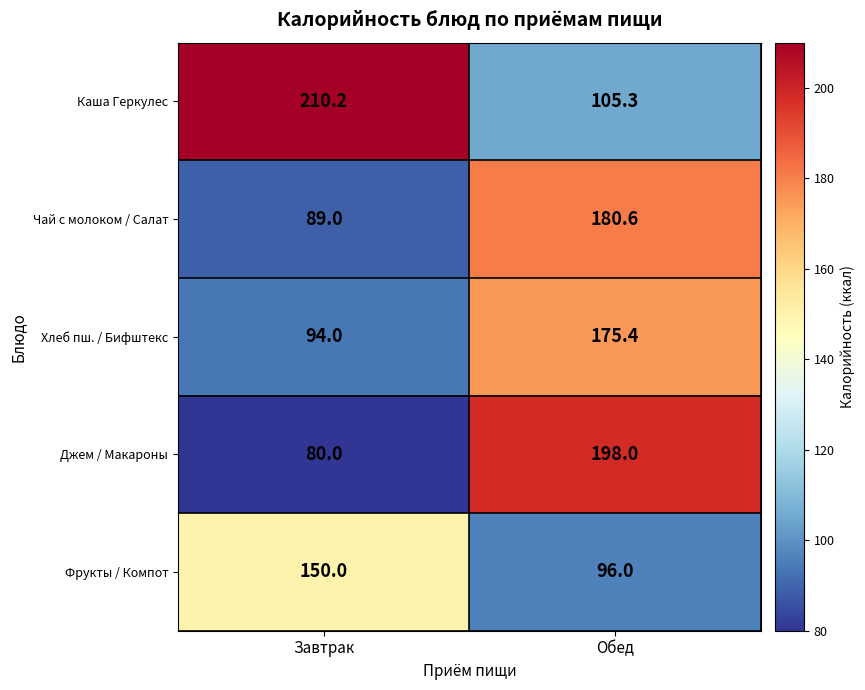

The Хлеб пш. / Бифштекс series shows 51.0 at Обед. True or false?

False